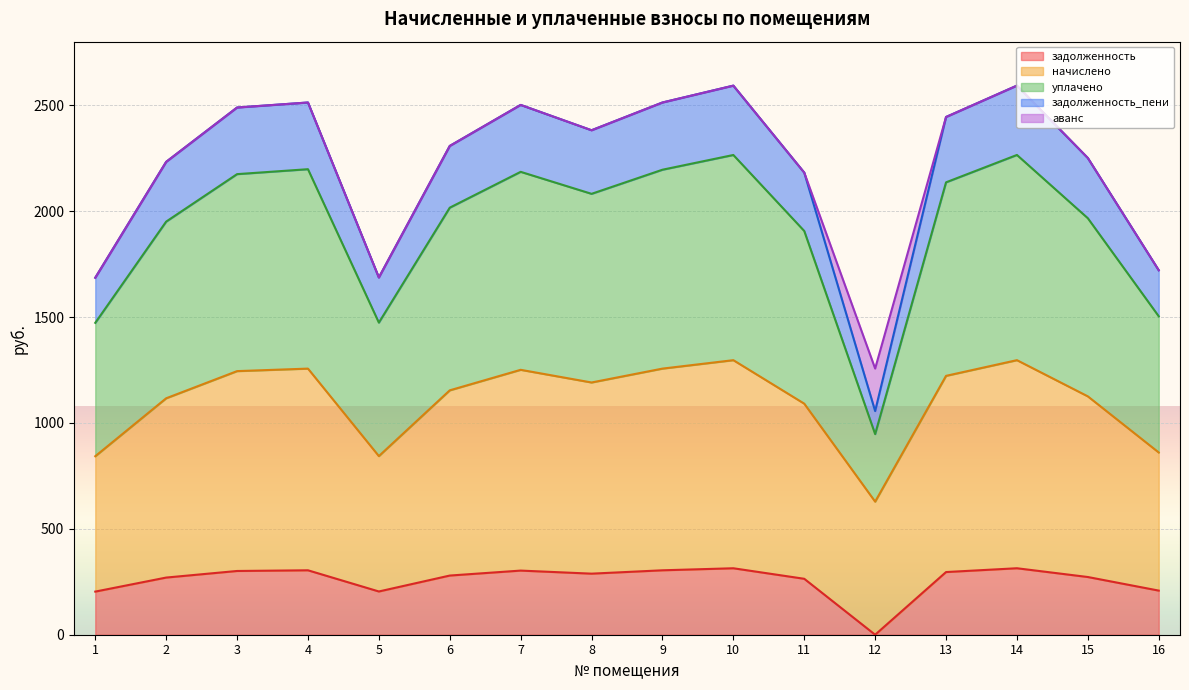

What are all the series names shown in the legend?

задолженность, начислено, уплачено, задолженность_пени, аванс